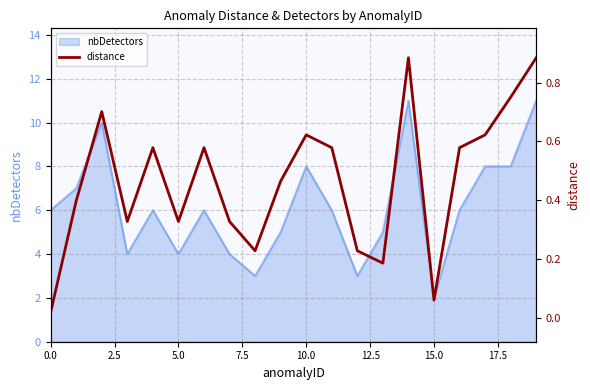

Which has a higher value, 16 or 13?

16